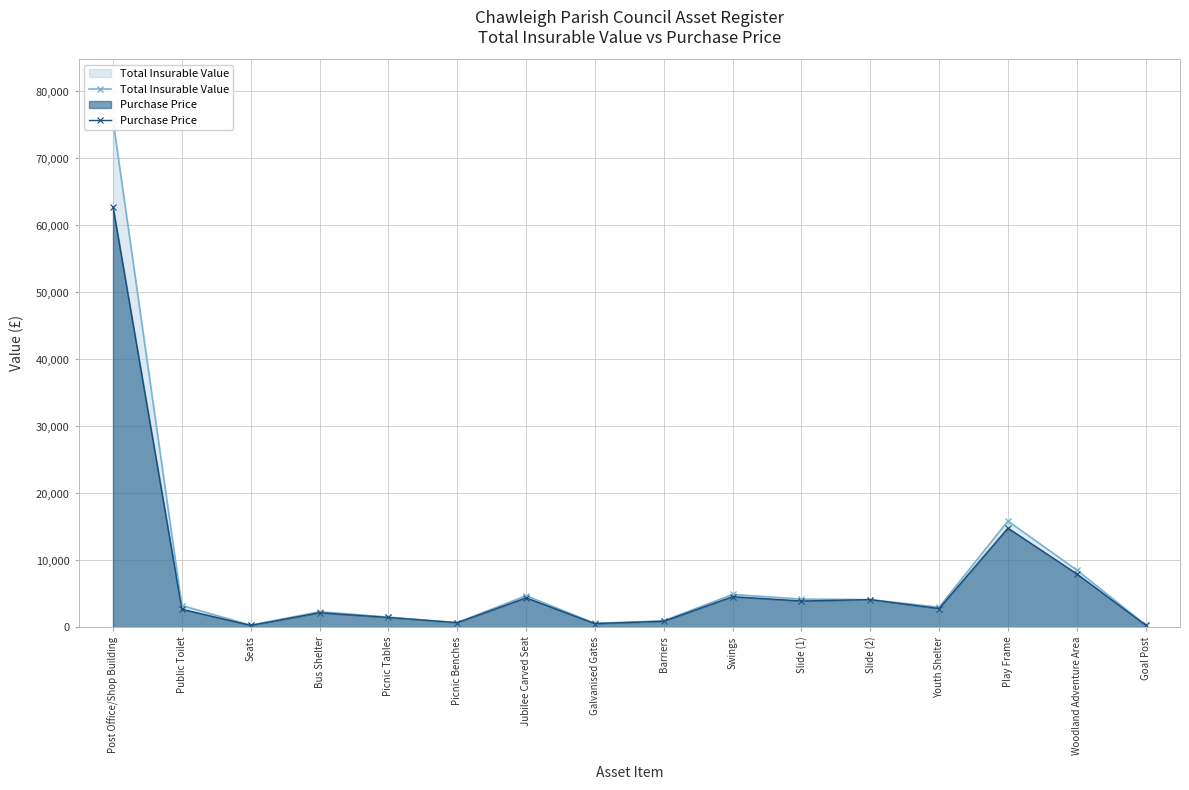

Reading left to right, list all the values displayed in this chart.

Total Insurable Value: Post Office/Shop Building=75723	Public Toilet=3280	Seats=338	Bus Shelter=2358	Picnic Tables=1545	Picnic Benches=720	Jubilee Carved Seat=4745	Galvanised Gates=616	Barriers=999	Swings=4928	Slide (1)=4238	Slide (2)=4160	Youth Shelter=3029	Play Frame=15893	Woodland Adventure Area=8576	Goal Post=389
Purchase Price: Post Office/Shop Building=62786	Public Toilet=2723	Seats=317	Bus Shelter=2202	Picnic Tables=1500	Picnic Benches=720	Jubilee Carved Seat=4429	Galvanised Gates=577	Barriers=933	Swings=4600	Slide (1)=3956	Slide (2)=4160	Youth Shelter=2828	Play Frame=14833	Woodland Adventure Area=8004	Goal Post=364